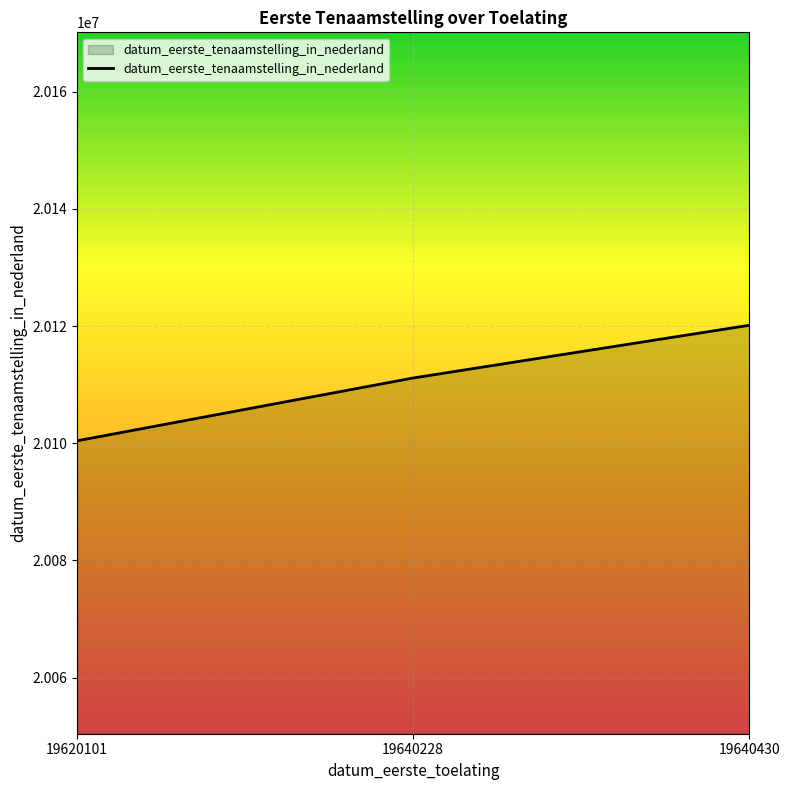

What is the difference between the maximum and minimum values?

19711